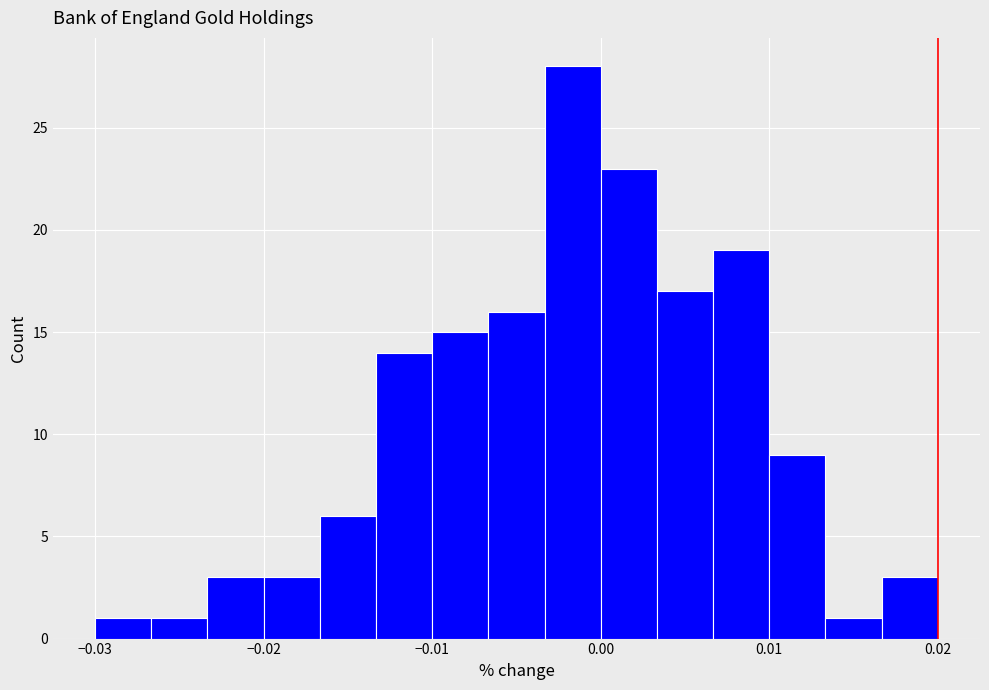

Around what value on the x-axis is the tallest bar? Give the approximate position of its centre, as read against the axis.

-0.002